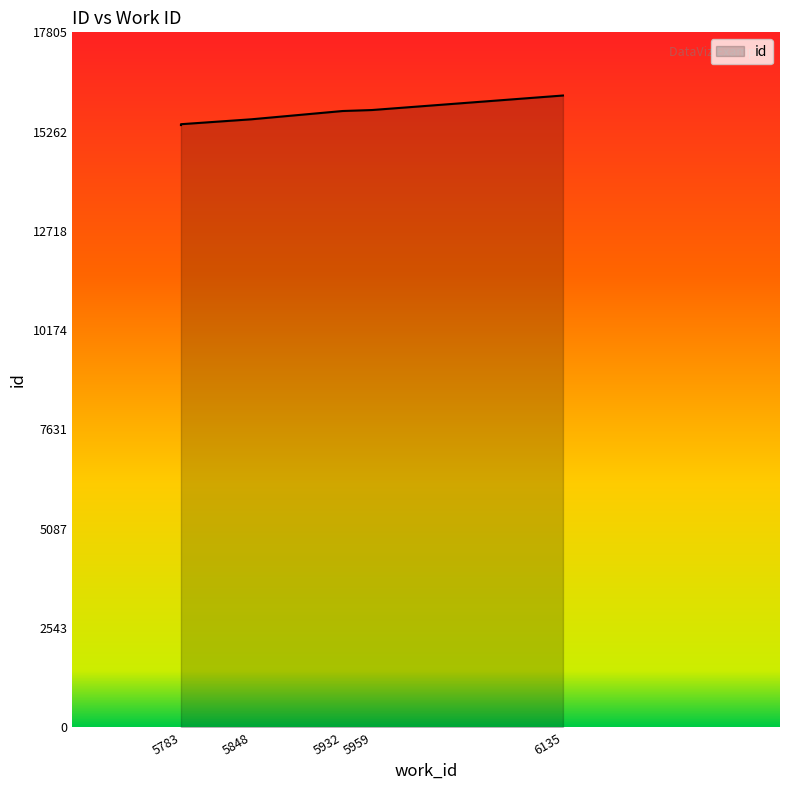

What is the maximum value shown in the chart?

16187